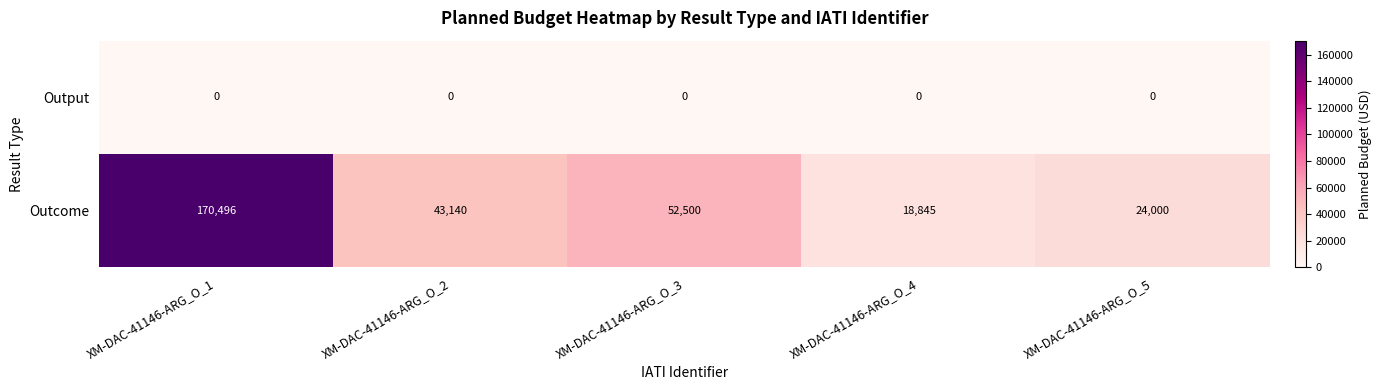

Rank the series by their average value, from lowest to highest.

Output, Outcome